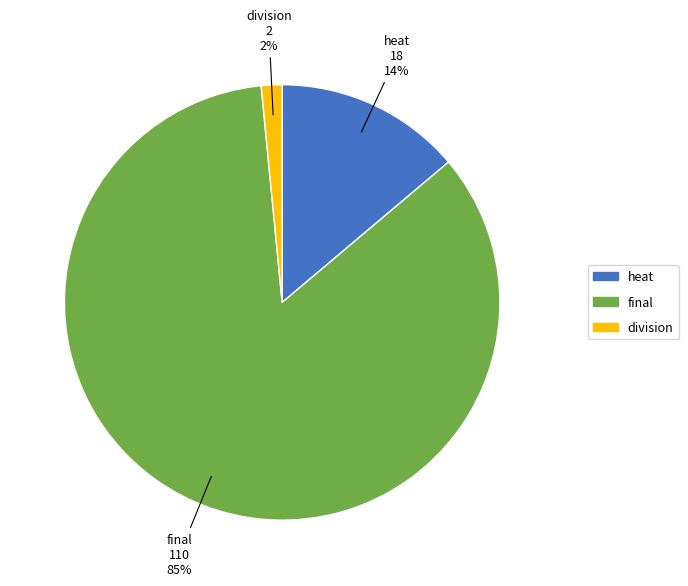

Is the sum of heat and division greater than half?

No